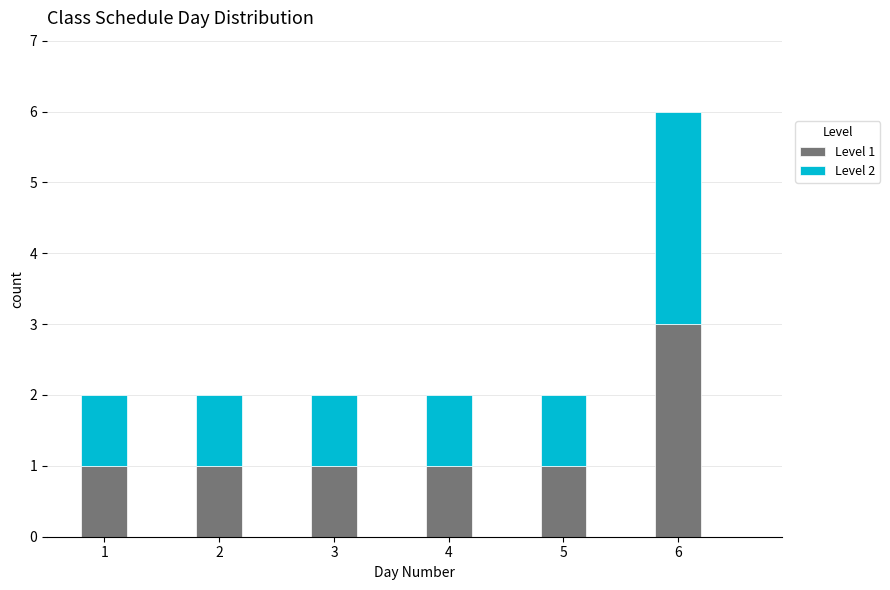

Reading left to right, transcribe the values for Level 1.

1	1	1	1	1	3